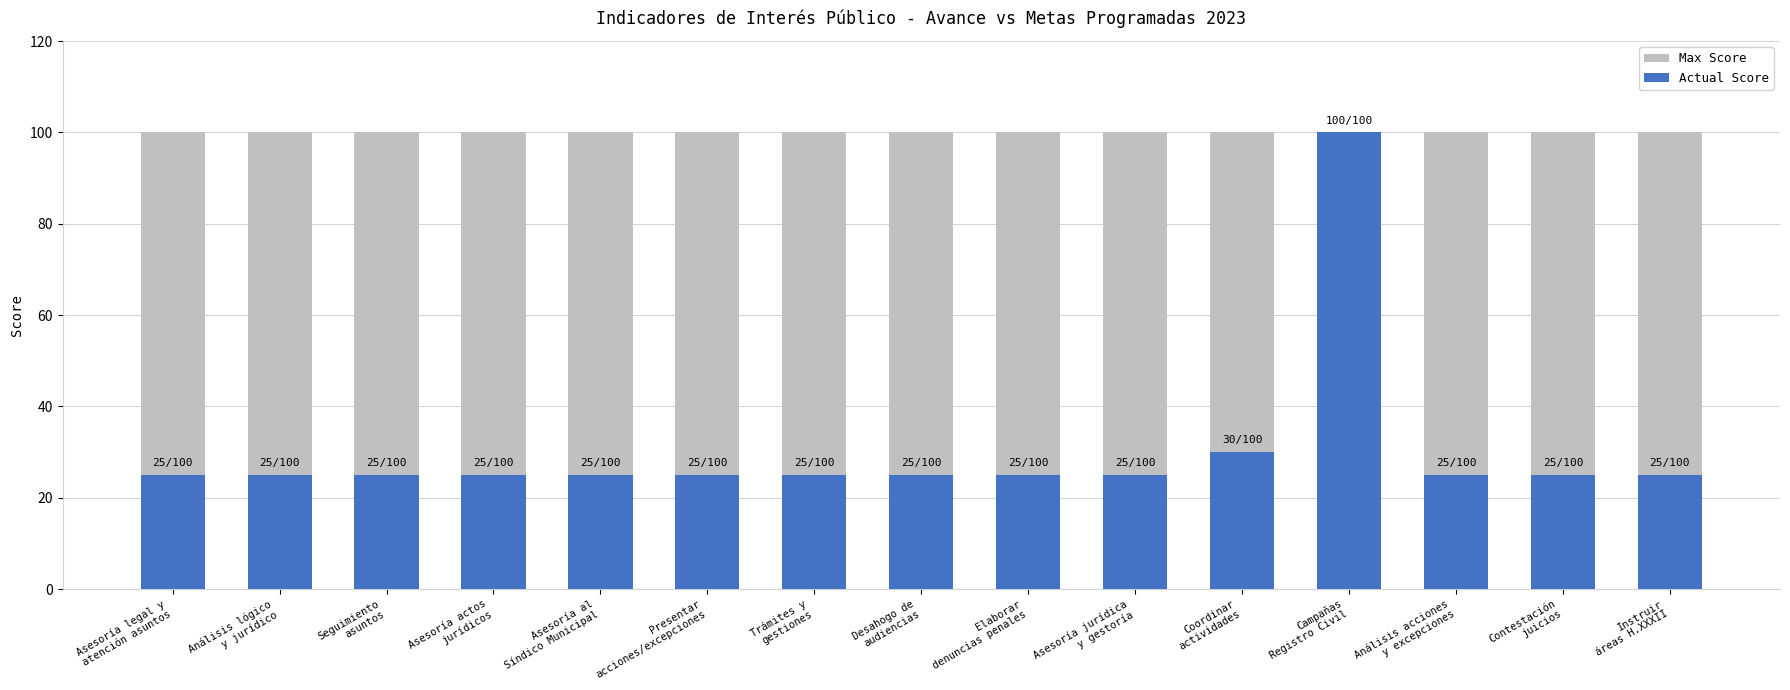

The value of Max Score at Elaborar
denuncias penales is 54. True or false?

False